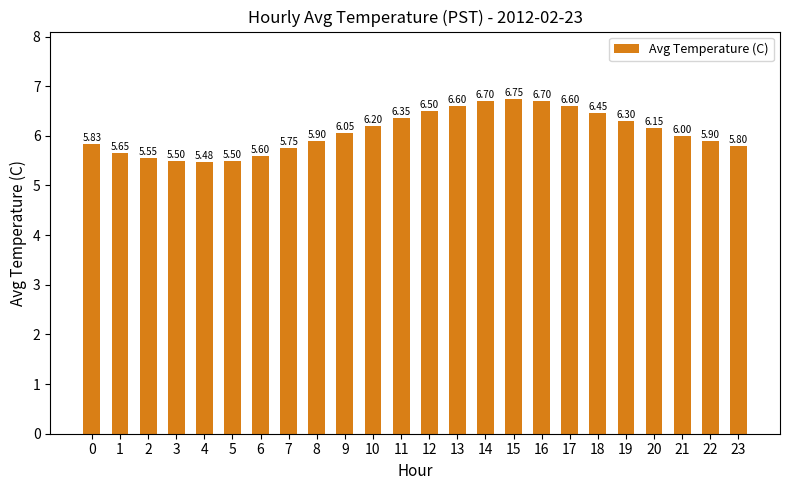

What is the difference between the maximum and minimum values?

1.3